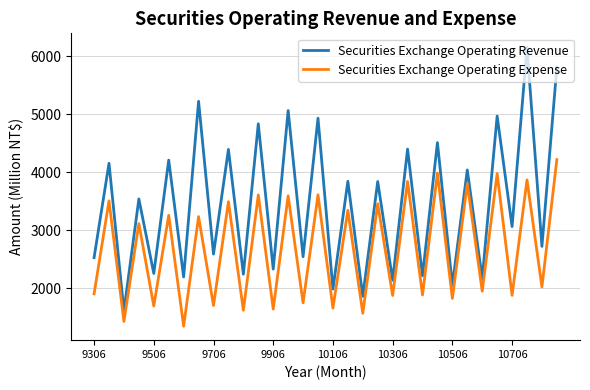

Rank the series by their maximum value, from highest to lowest.

Securities Exchange Operating Revenue, Securities Exchange Operating Expense